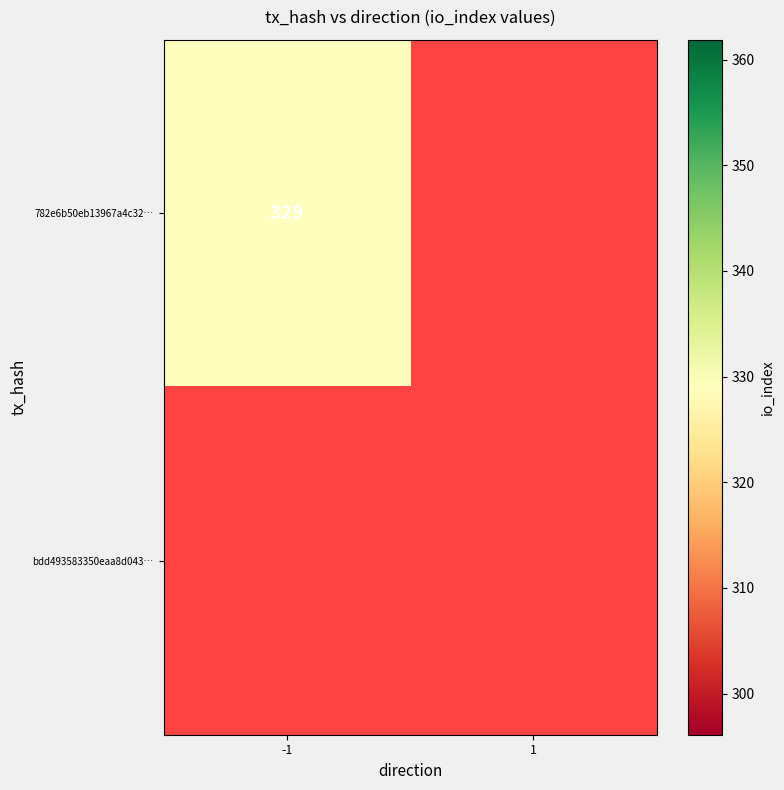

How many positive values does the 782e6b50eb13967a4c32128449fd672969b0d4b series have?

1